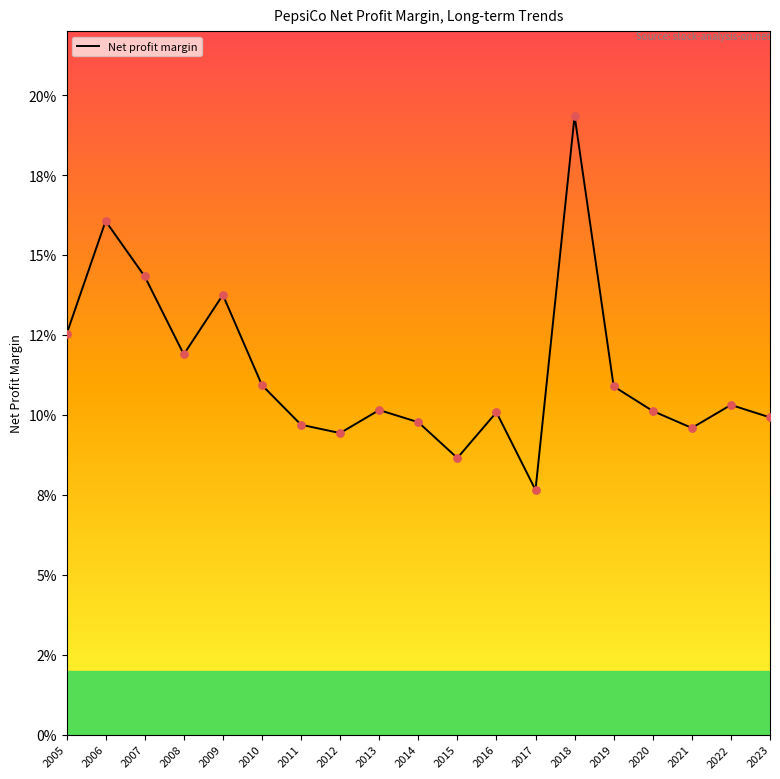

Is this an area chart (filled region under the line)?

No